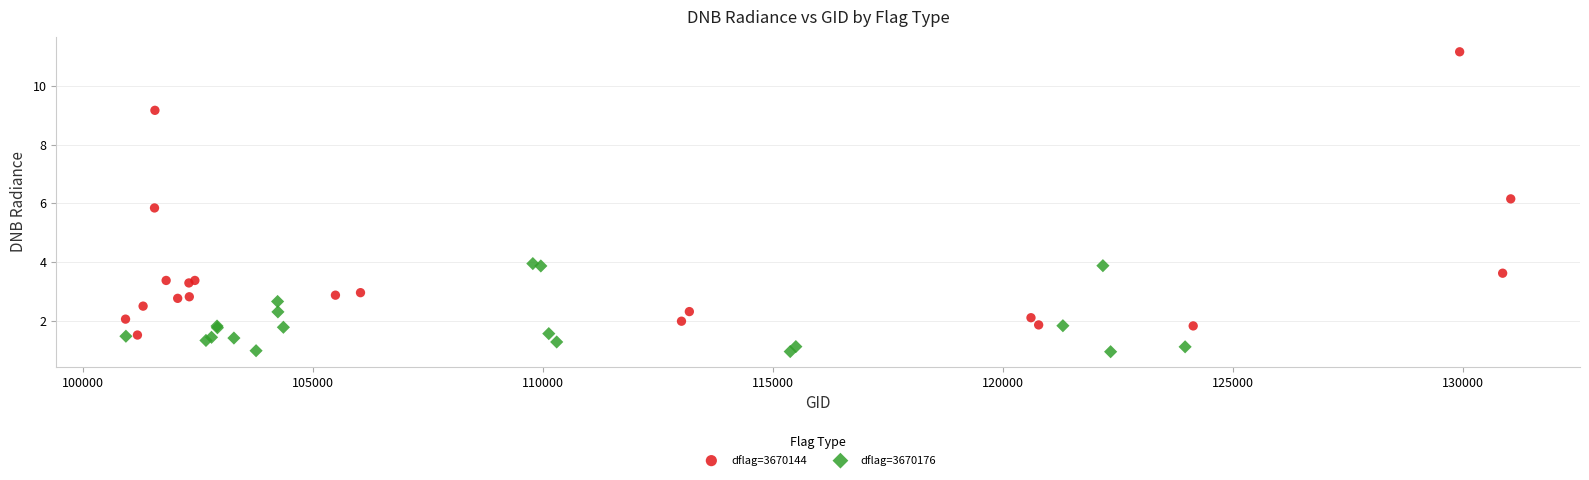

Which series has the largest Y range (max minus min)?

dflag=3670144